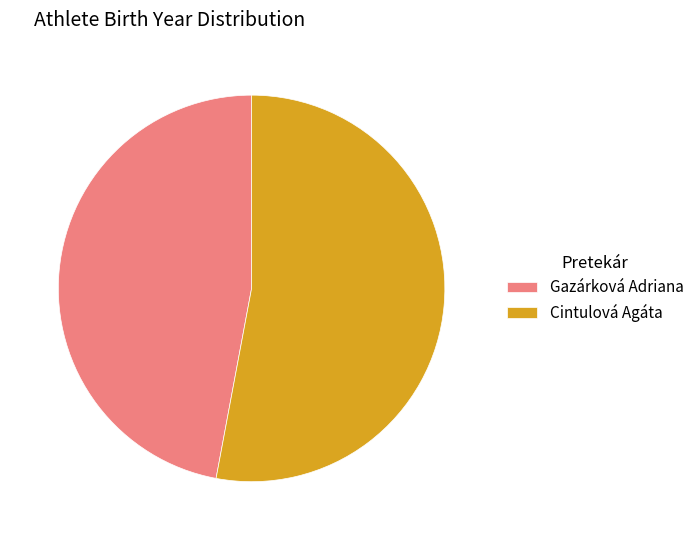

Which has a higher value, Cintulová Agáta or Gazárková Adriana?

Cintulová Agáta